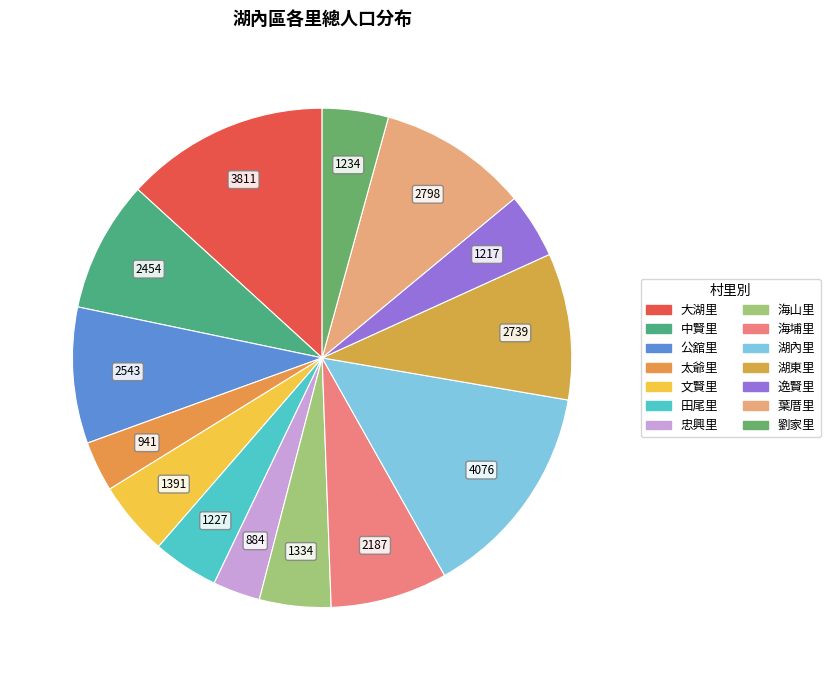

How much of the chart is everything except 公舘里?

91.2%